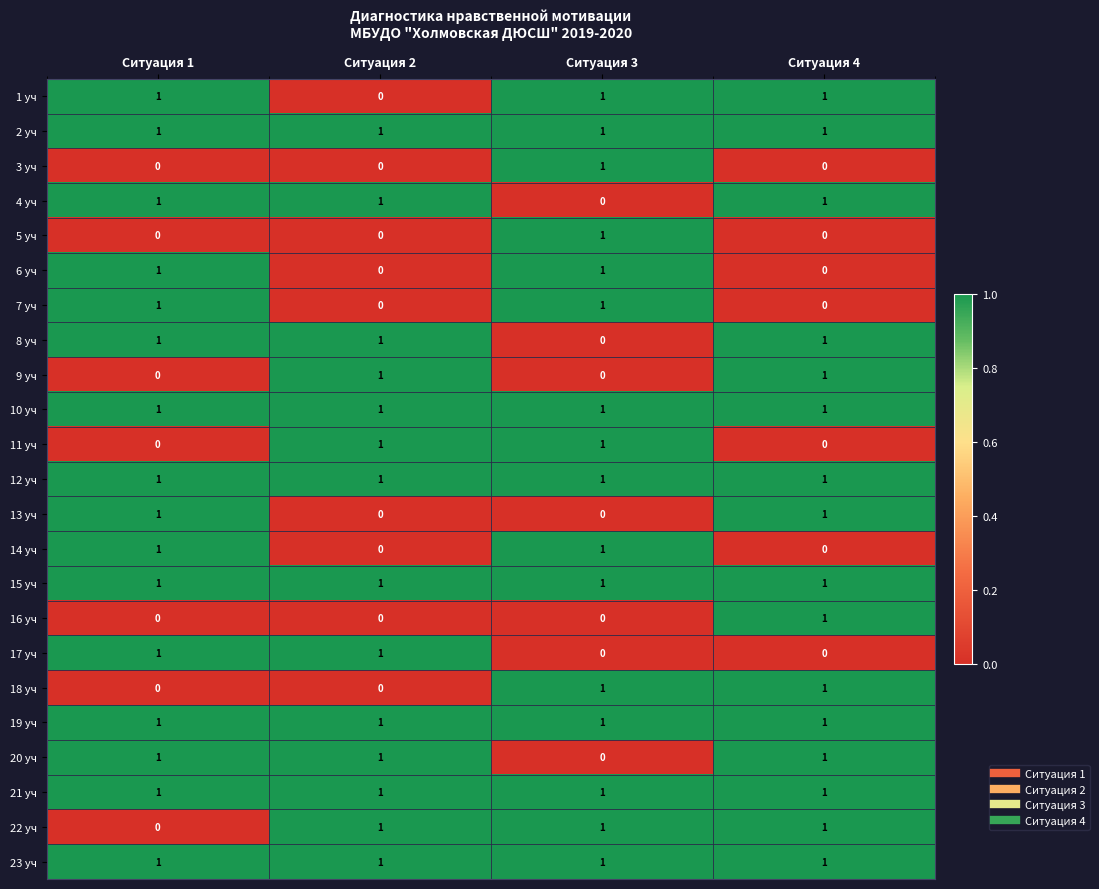

Is it true that 16 уч equals 0 at Ситуация 3?

True